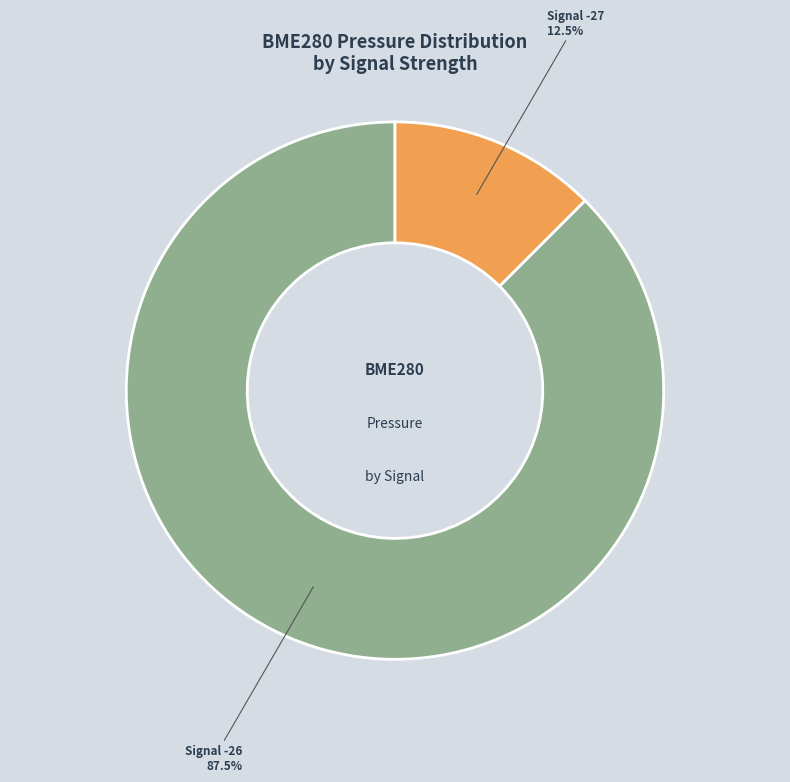

Does any single category account for the majority?

Yes